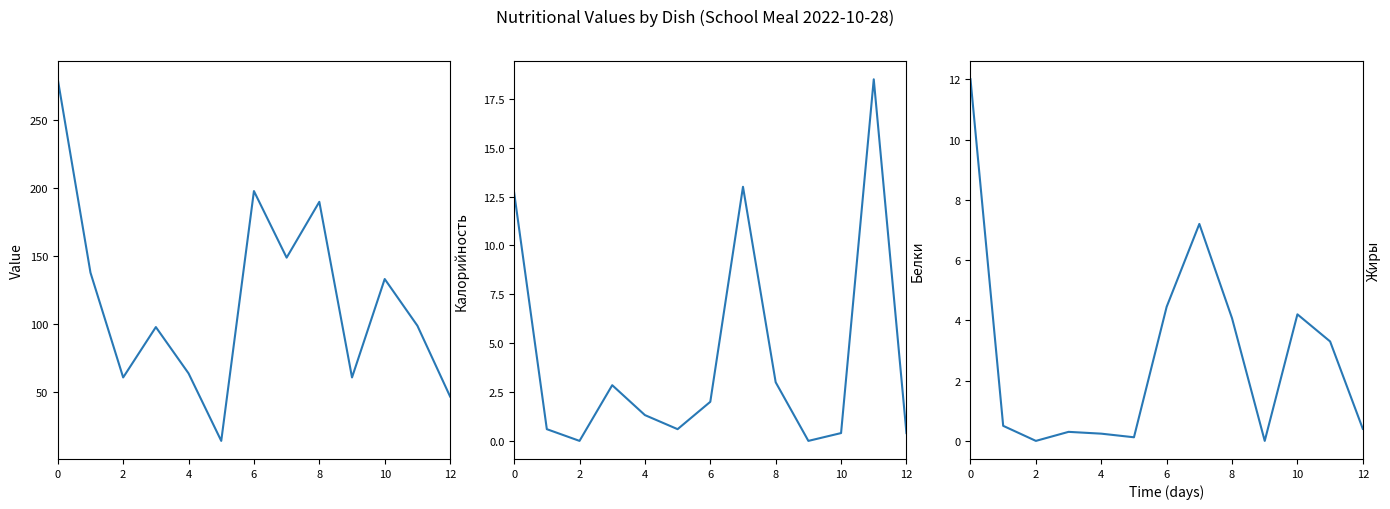

What is the average value of the Калорийность series?

117.9